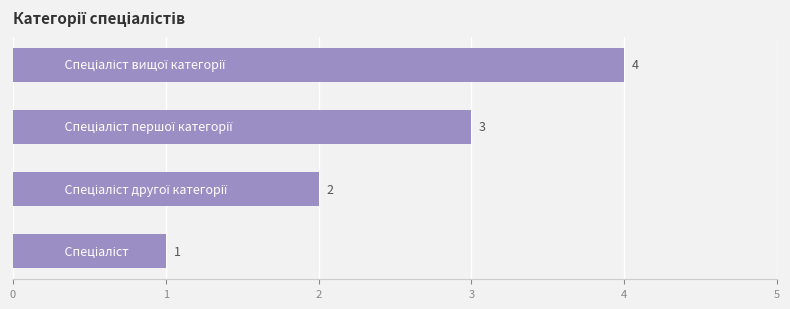

What is the sum of all values?

10